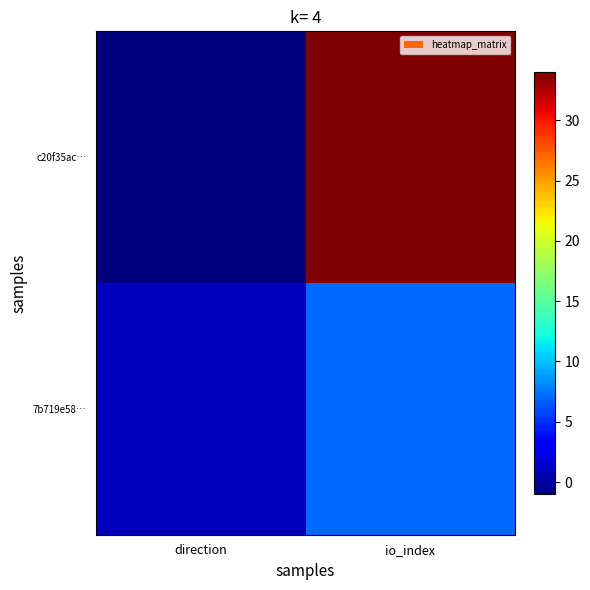

Reading left to right, list all the values displayed in this chart.

c20f35ac…: direction=-1	io_index=34
7b719e58…: direction=1	io_index=7